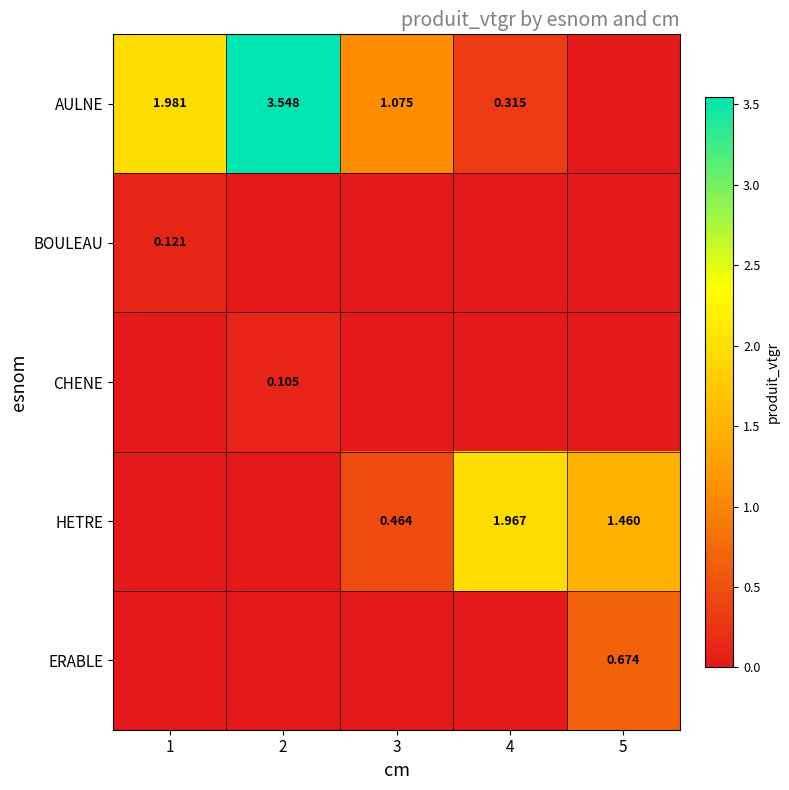

What is the sum of all ERABLE values?

0.7